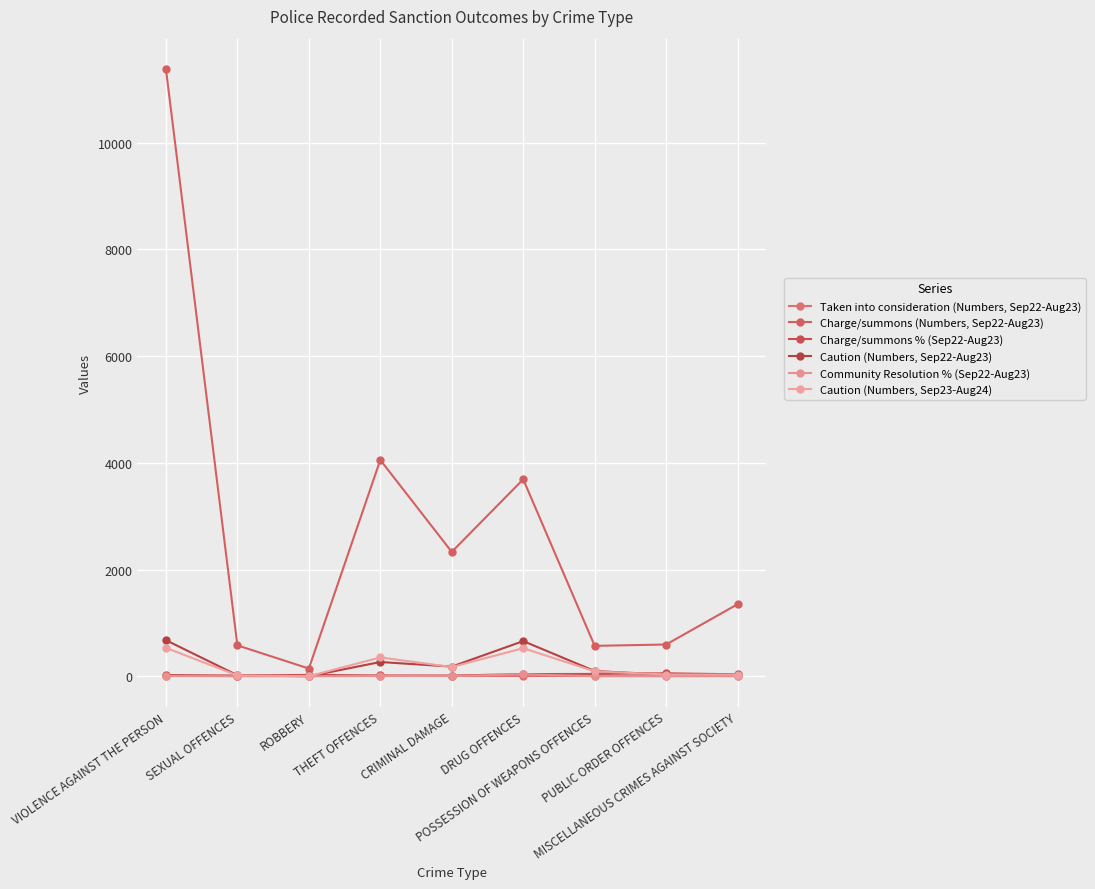

Reading left to right, list all the values displayed in this chart.

Taken into consideration (Numbers, Sep22-Aug23): 0.0	0.0	0.0	0.0	0.0	0.0	0.0	0.0	0.0
Charge/summons (Numbers, Sep22-Aug23): 11377.0	579.0	145.0	4053.0	2330.0	3690.0	570.0	595.0	1350.0
Charge/summons % (Sep22-Aug23): 23.8	13.4	25.8	15.7	14.0	40.4	43.8	56.0	36.2
Caution (Numbers, Sep22-Aug23): 676.0	19.0	0.0	267.0	181.0	659.0	98.0	30.0	28.0
Community Resolution % (Sep22-Aug23): 4.7	0.3	0.0	6.7	4.1	36.4	0.5	0.0	0.6
Caution (Numbers, Sep23-Aug24): 533.0	16.0	0.0	353.0	173.0	526.0	92.0	33.0	30.0